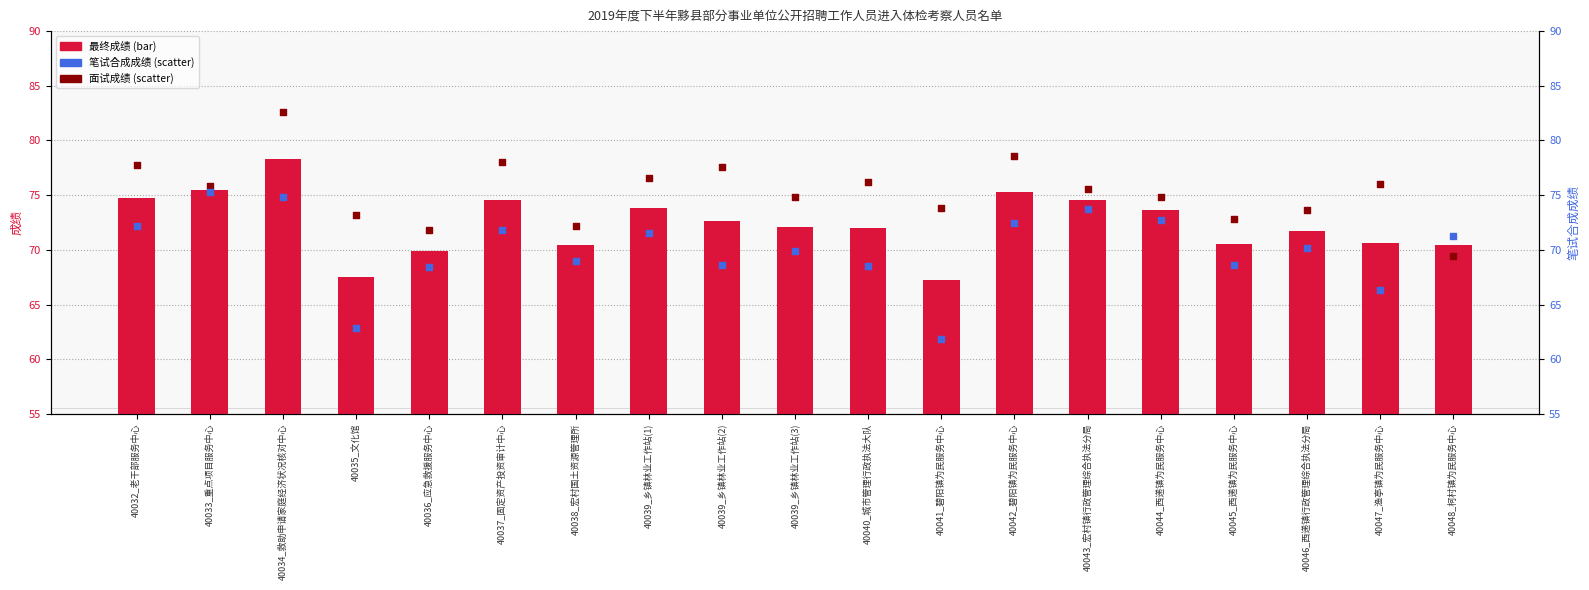

Which series has the largest total across all categories?

面试成绩